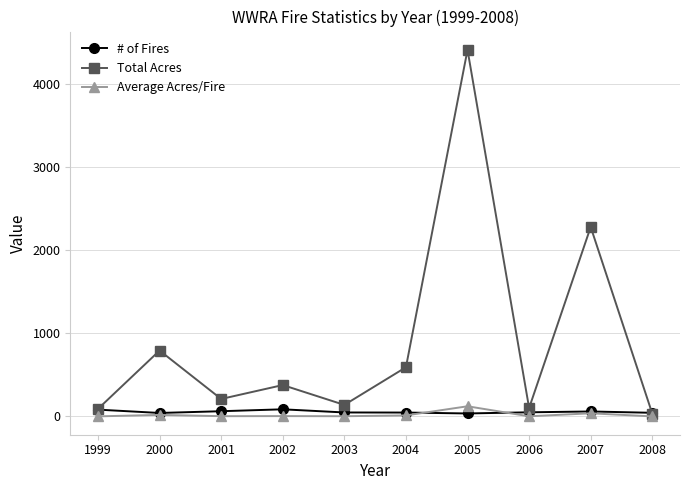

What is the smallest value displayed?

0.8